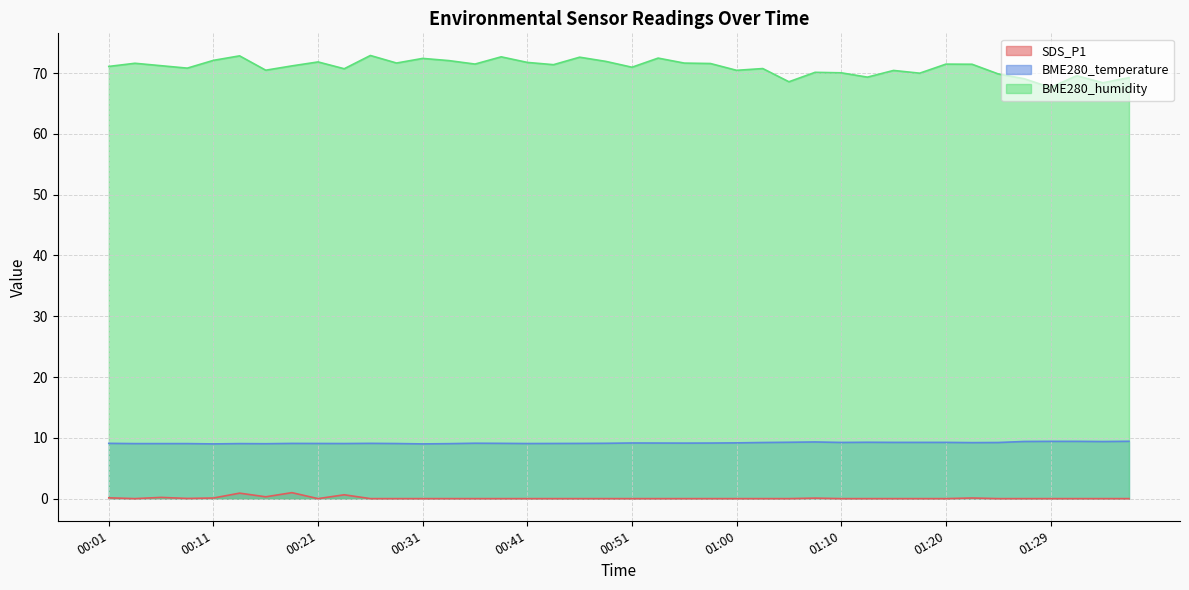

How many categories are shown in the chart?

40